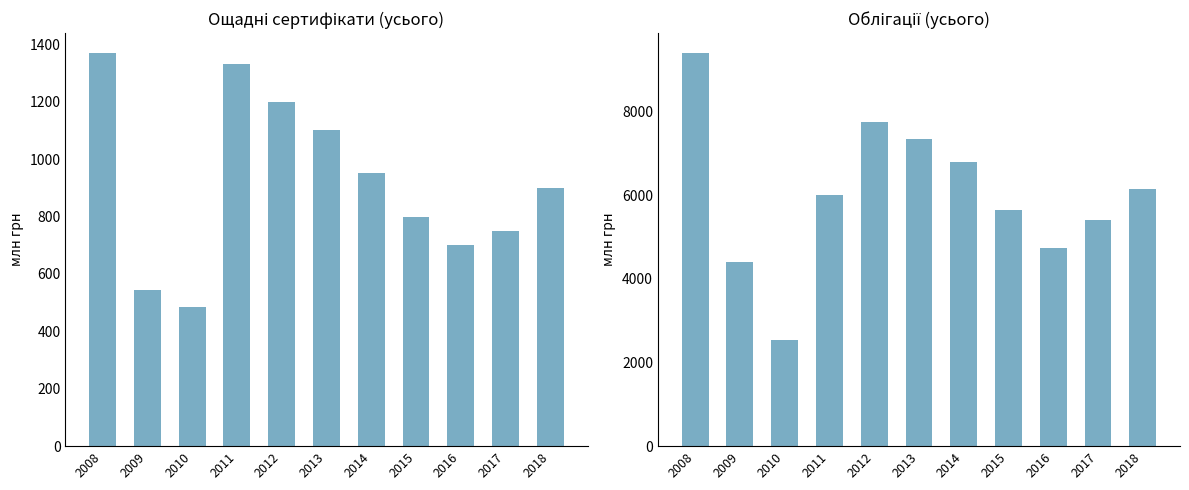

What are all the series names shown in the legend?

Ощадні сертифікати, Облігації